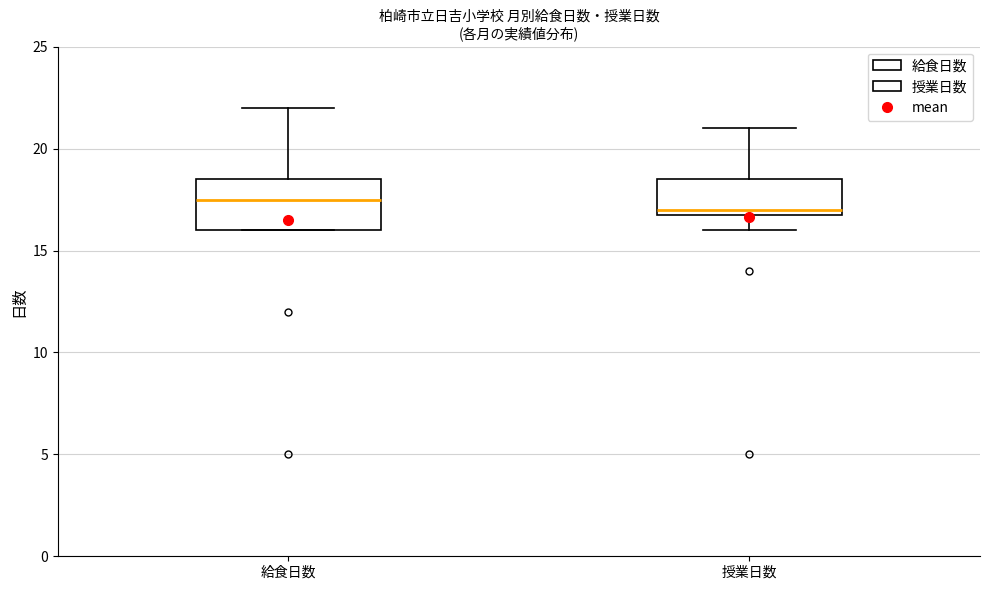

Reading left to right, read every box against the y-axis: the position of its median line, the range the box covers, and the ends of its whiskers. The values are not printed on the chart, so give them approximately, as read against the axis.

給食日数: median 17.5, box 16.0 to 18.5, whiskers 16.0 to 22.0
授業日数: median 17.0 (just above the box's lower edge), box 17.0 to 18.5, whiskers 16.0 to 21.0